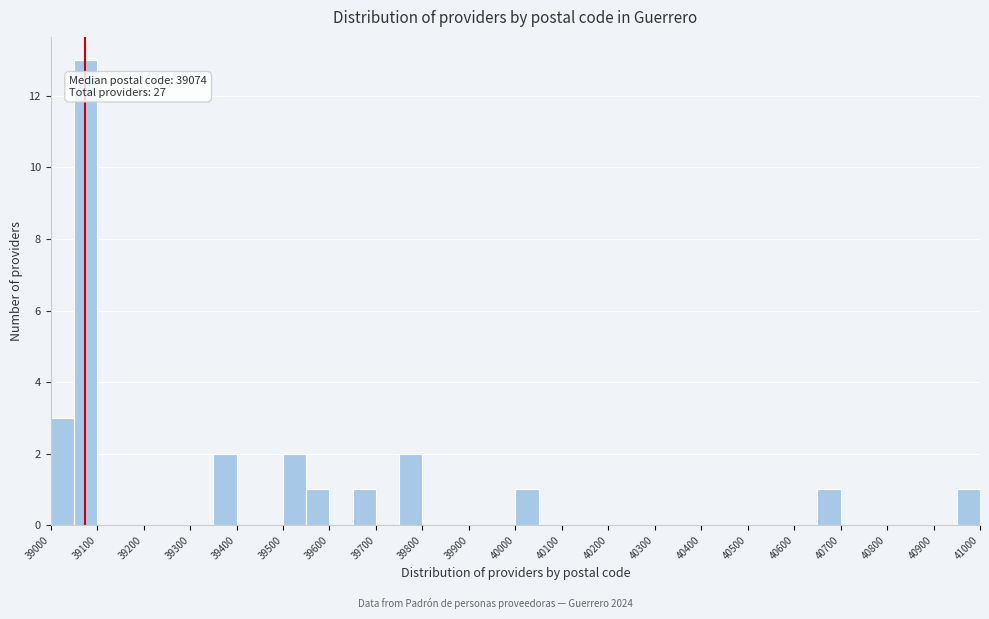

Which range on the x-axis has the tallest bar?

39050 to 39100